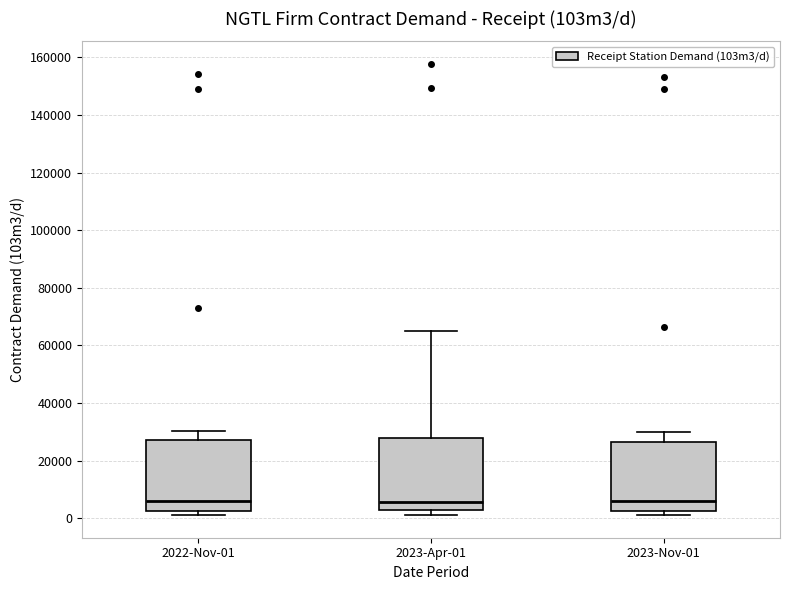

Reading left to right, read every box against the y-axis: the position of its median line, the range the box covers, and the ends of its whiskers. The values are not printed on the chart, so give them approximately, as read against the axis.

2022-Nov-01: median 6000, box 2000 to 28000, whiskers 2000 (just below the box's lower edge) to 30000
2023-Apr-01: median 6000, box 2000 to 28000, whiskers 2000 (just below the box's lower edge) to 66000
2023-Nov-01: median 6000, box 2000 to 26000, whiskers 2000 (just below the box's lower edge) to 30000